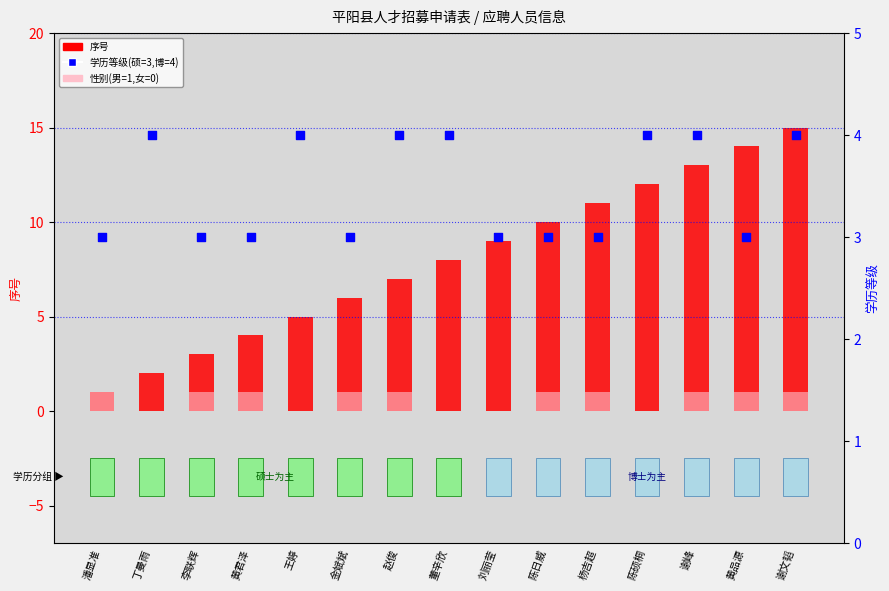

Which series contains the lowest Y value?

性别(男=1,女=0)